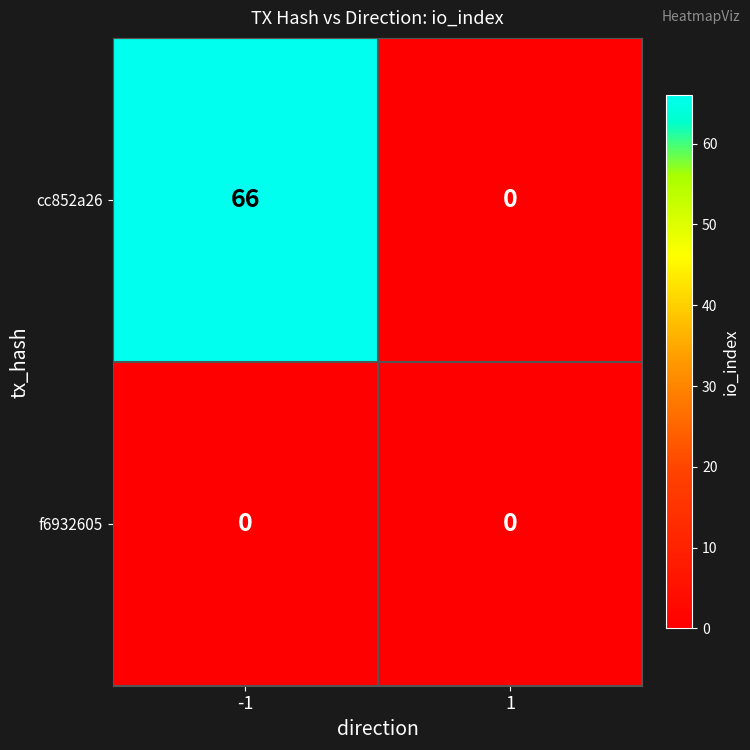

Reading left to right, transcribe all the data shown in this chart.

cc852a26: 66	0
f6932605: 0	0